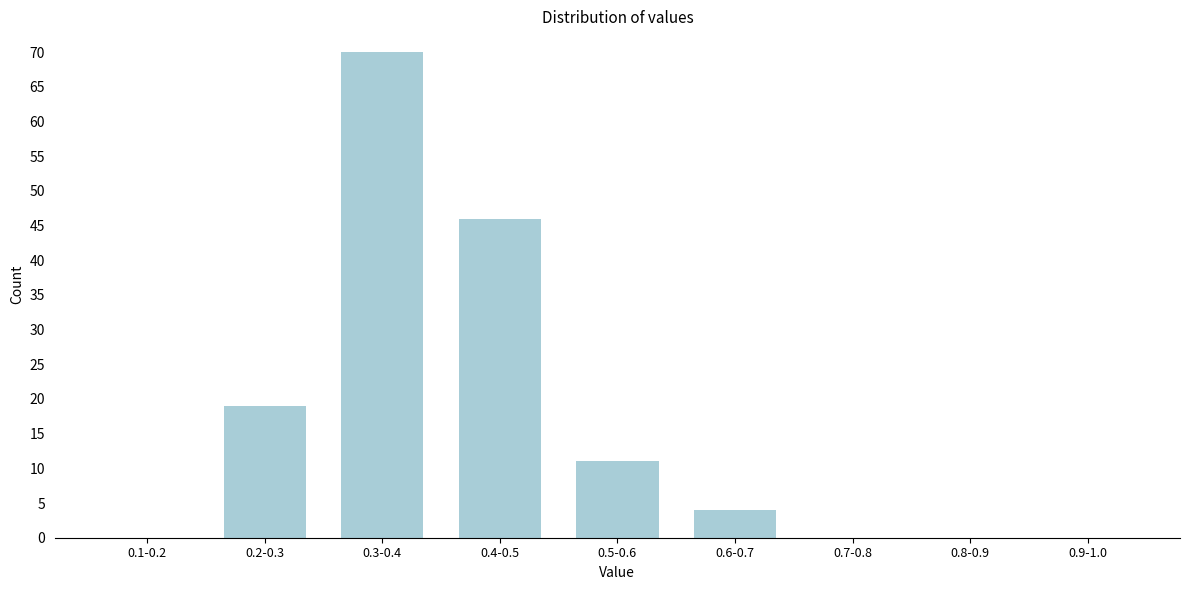

Reading right to left, extract all data points from this chart.

0.9-1.0=0	0.8-0.9=0	0.7-0.8=0	0.6-0.7=4	0.5-0.6=11	0.4-0.5=46	0.3-0.4=70	0.2-0.3=19	0.1-0.2=0